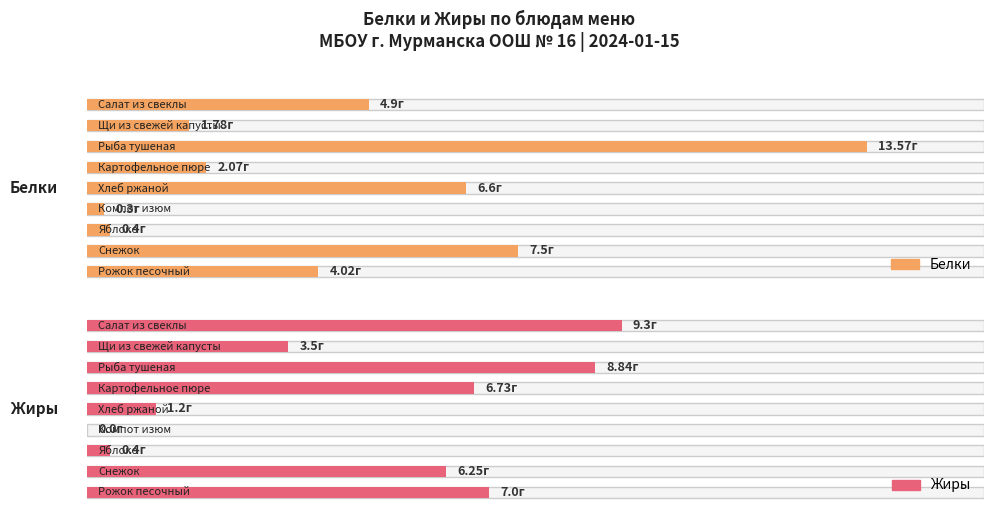

What is the lowest value of the Белки series?

0.3